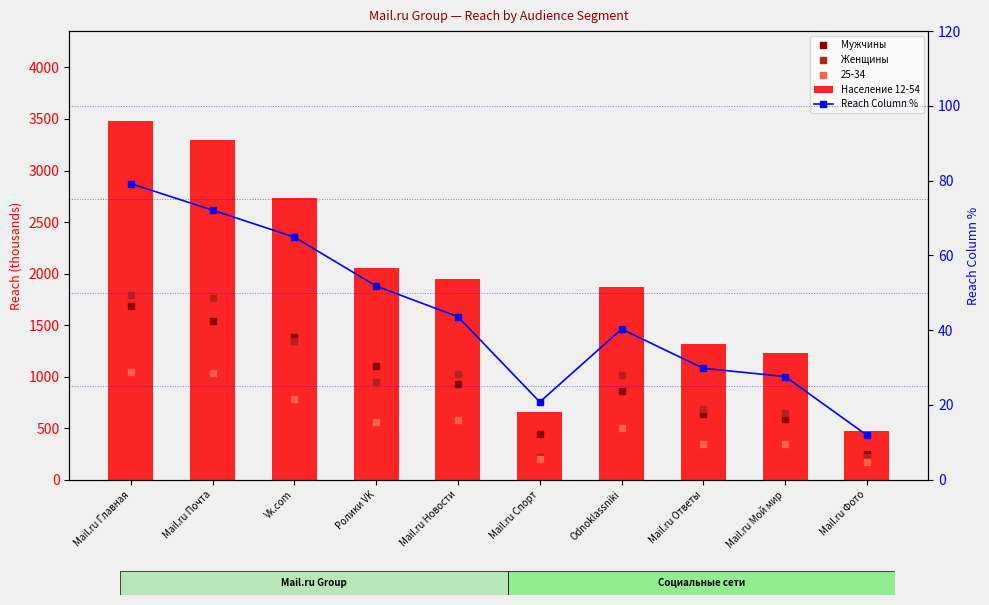

Which series reaches the minimum Y coordinate?

Reach Column %